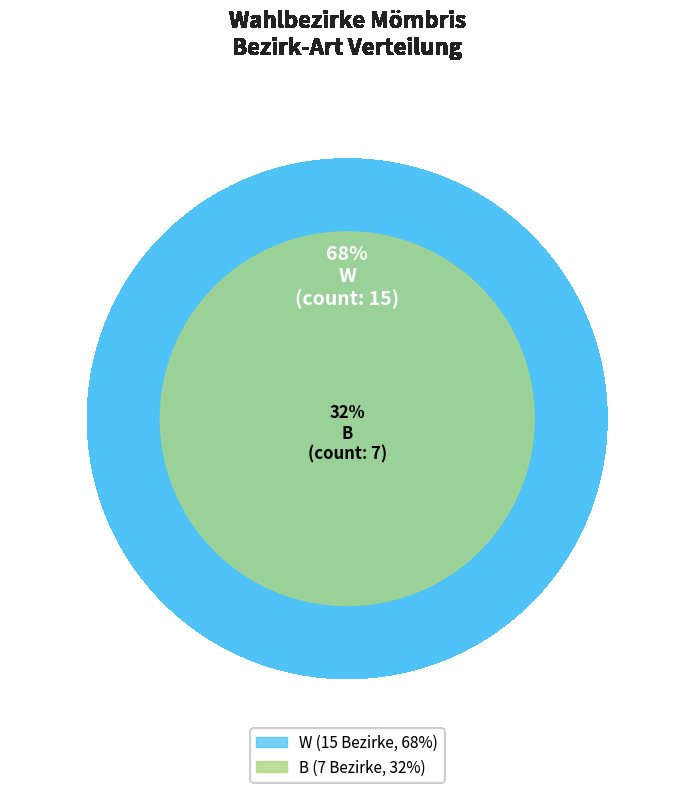

Which slice represents more than half of the pie?

W